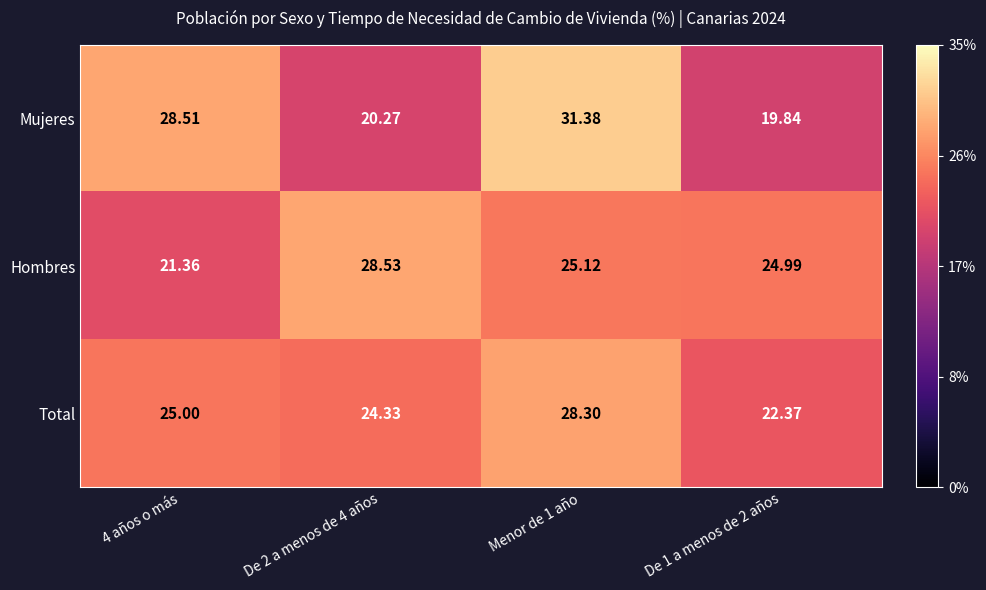

Count the number of data series in this chart.

3